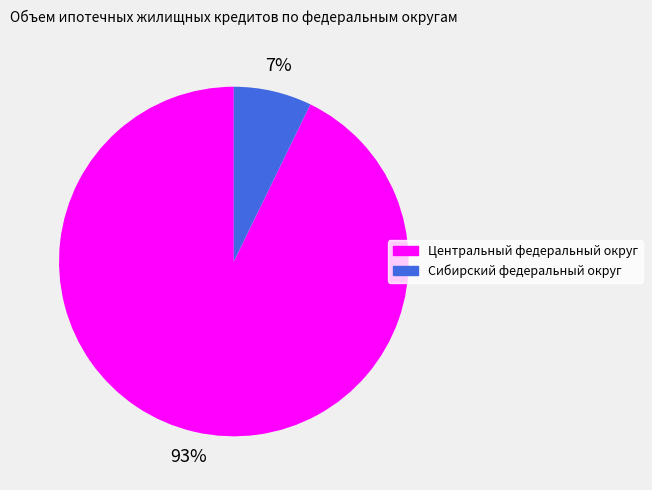

Rank the categories by value from highest to lowest.

Центральный федеральный округ, Сибирский федеральный округ